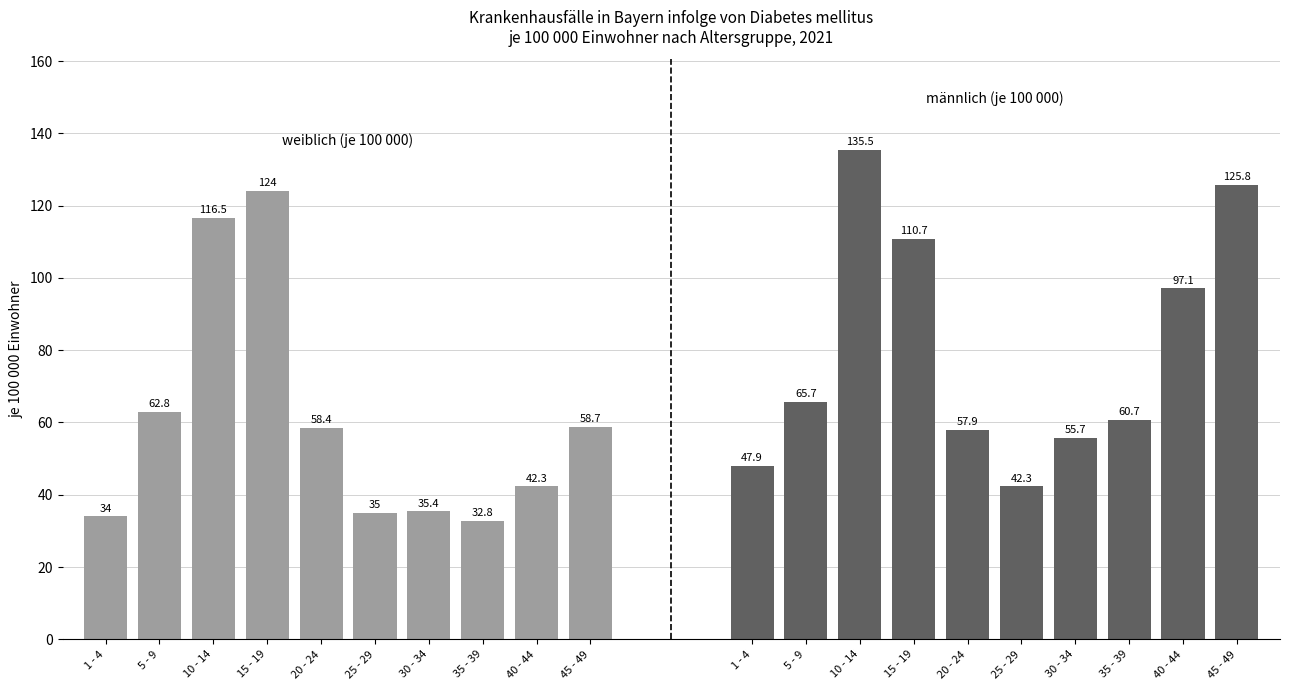

What is the total value across all series at 35 - 39?

93.5